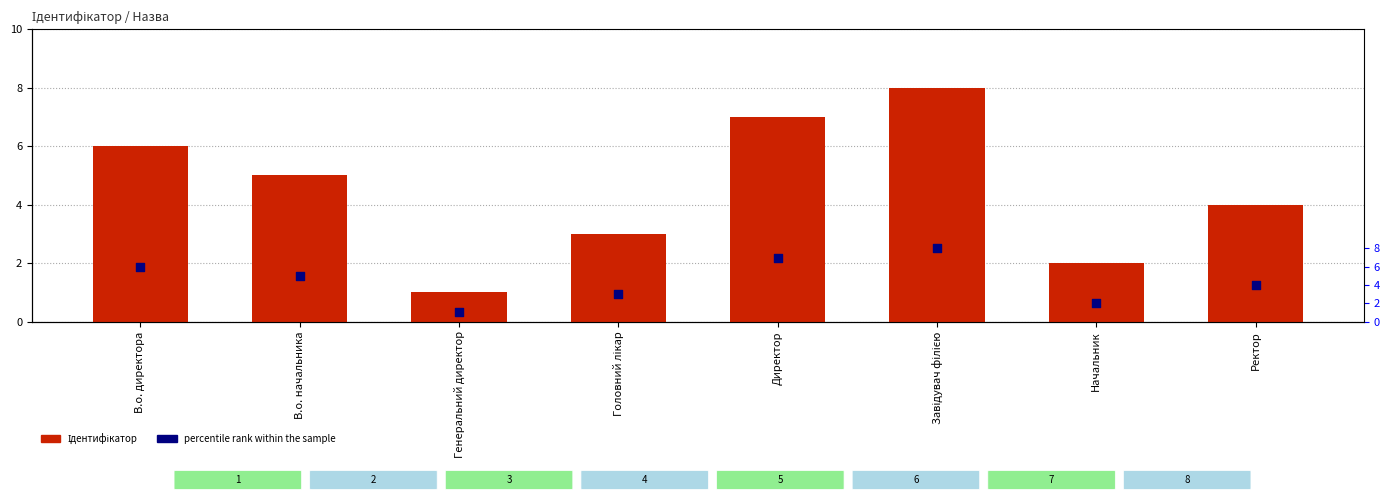

Which series has the largest Y range (max minus min)?

Ідентифікатор